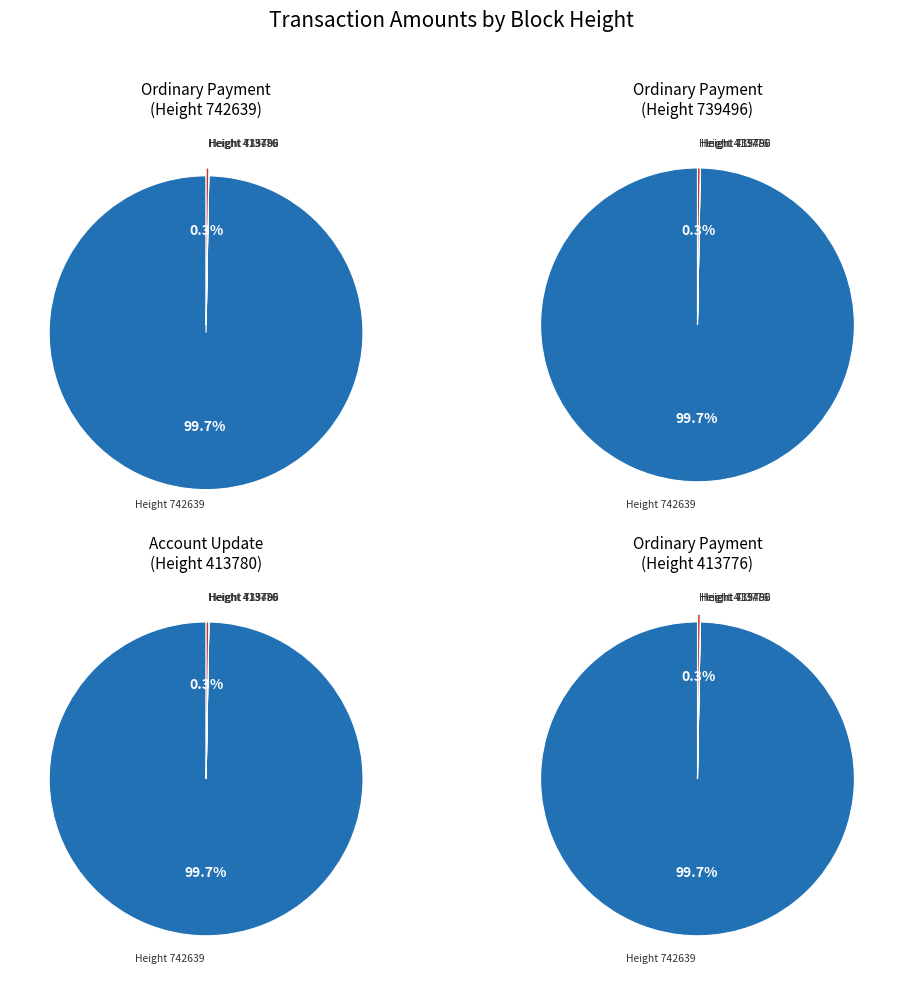

What is the total percentage of 742639 and 413780?

99.7%